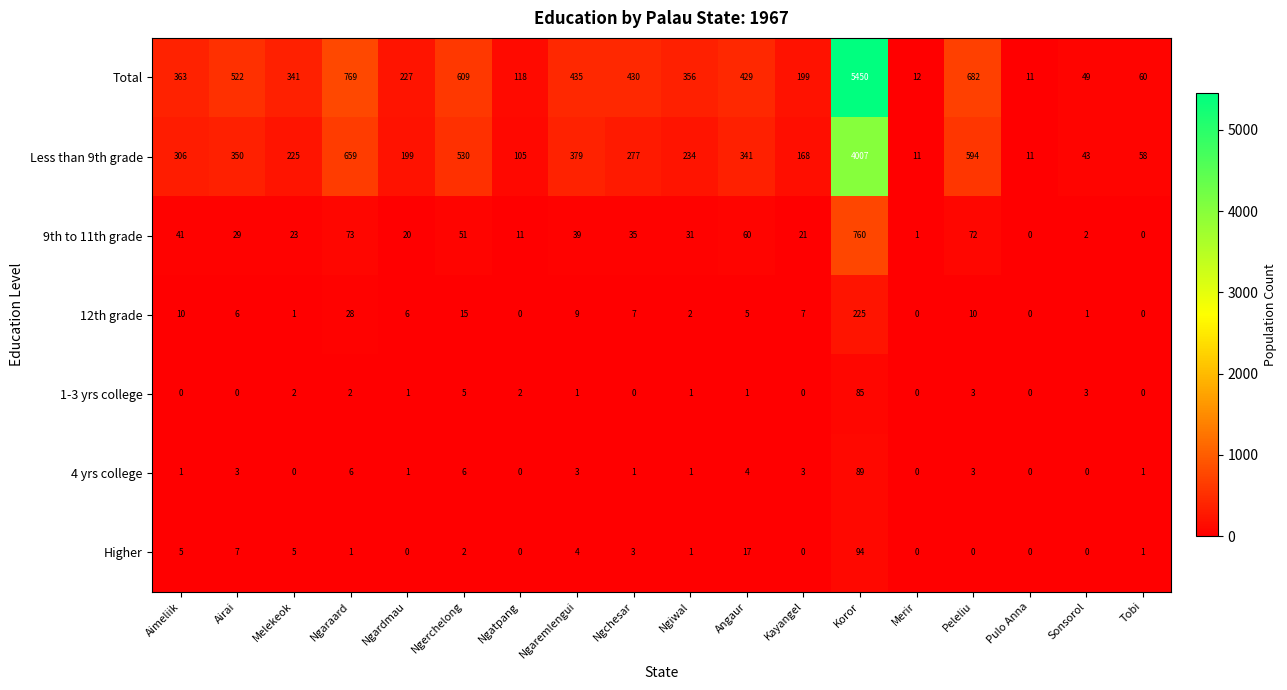

What is the difference between the highest and lowest values at Kayangel?

199